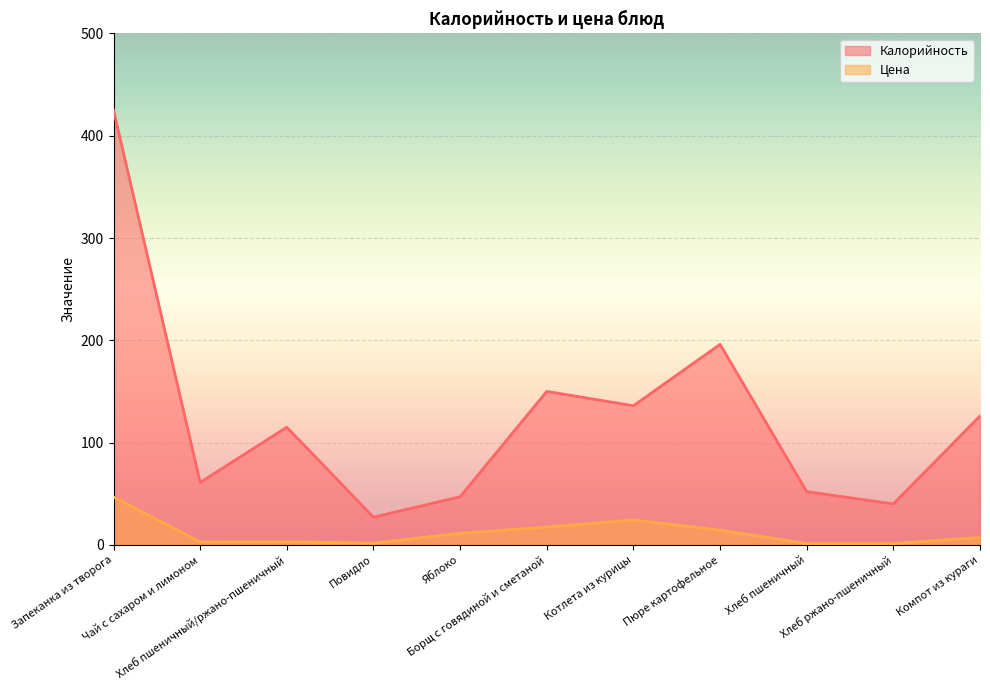

How many lines are shown in the chart?

2